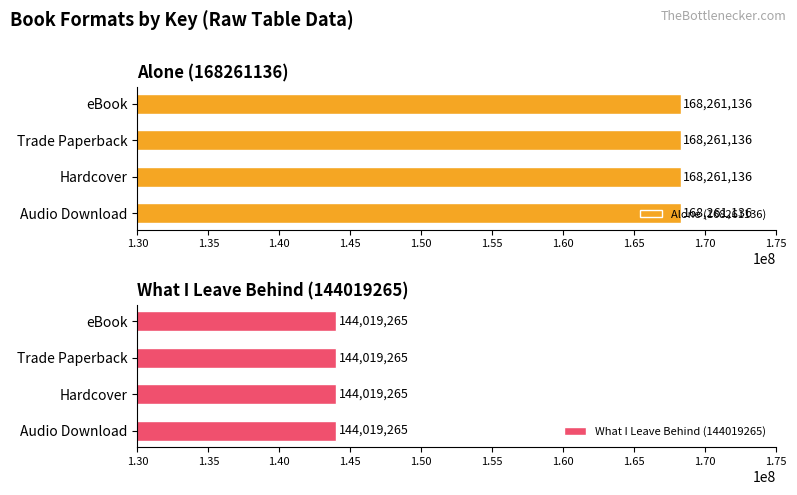

What is the value of the What I Leave Behind (144019265) bar at the 3rd from the left?

144019265